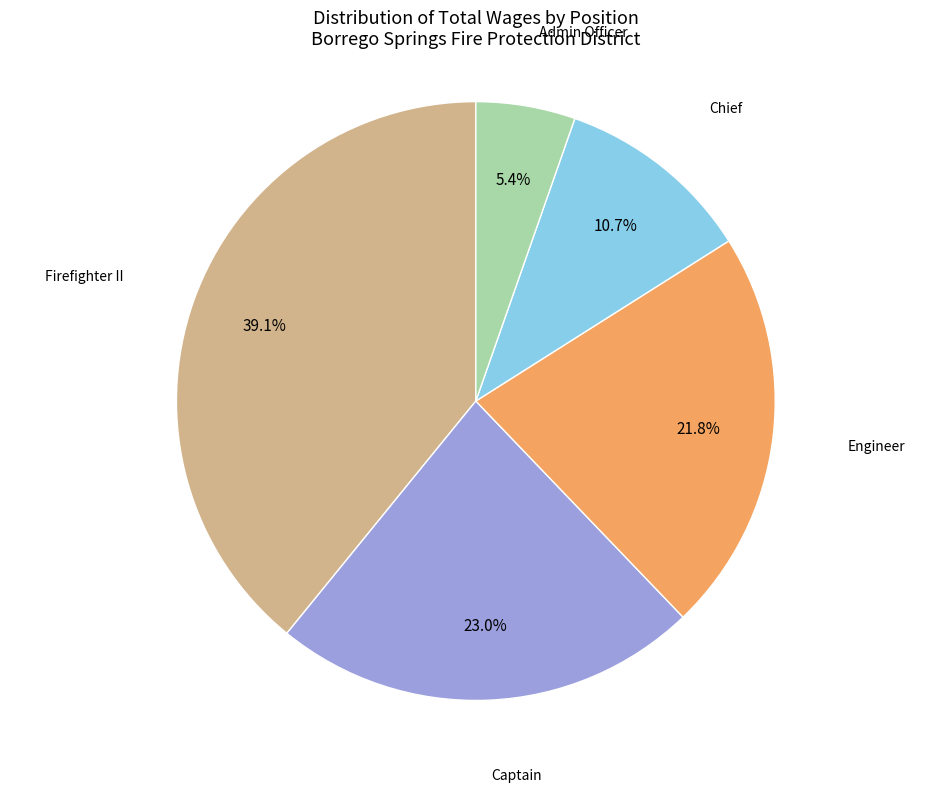

Count the number of slices in the pie.

5